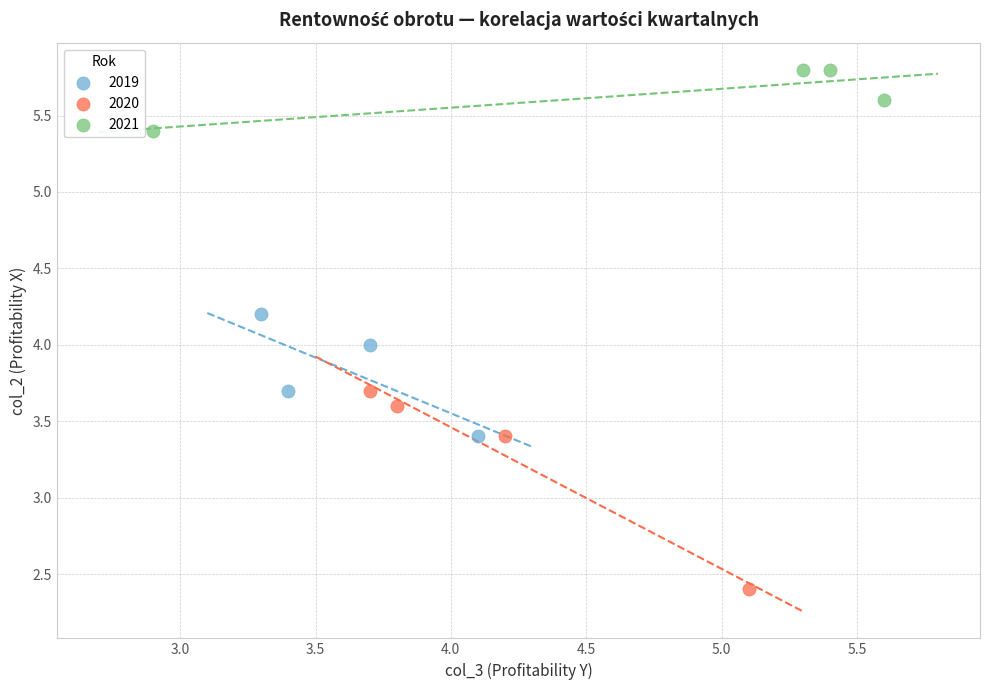

Which series contains the highest Y value?

2021